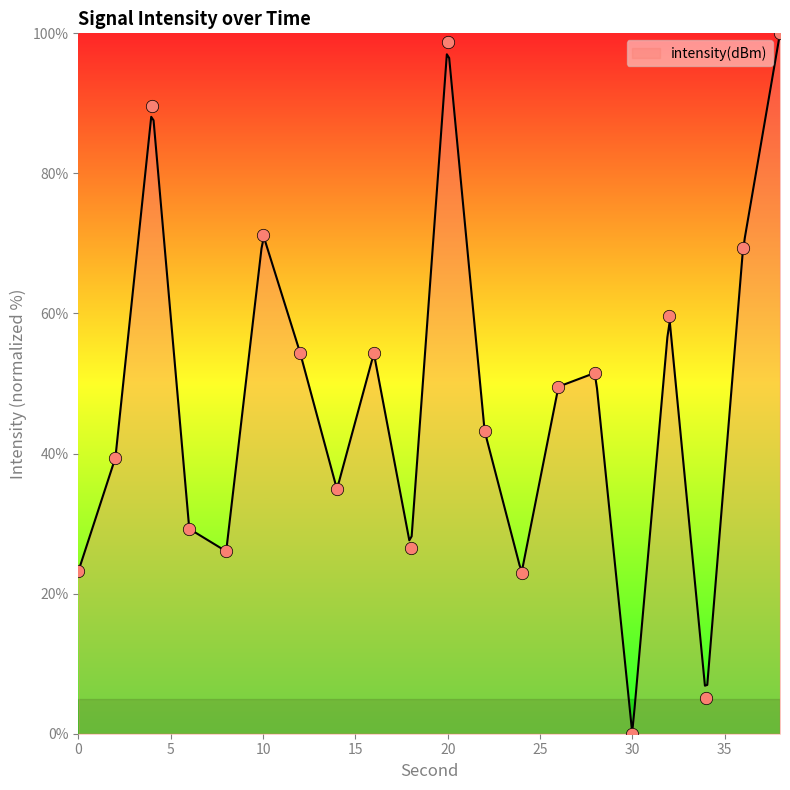

What is the change in value from 18 to 24?

-3.5